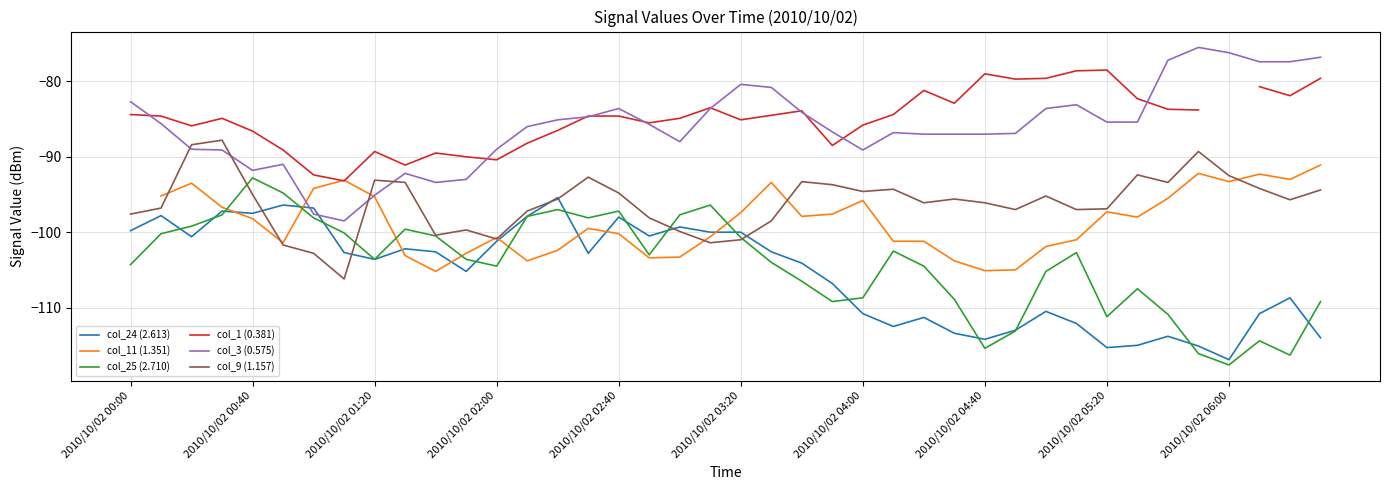

What is the value of the col_24 (2.613) point at the 12th from the left?

-105.2